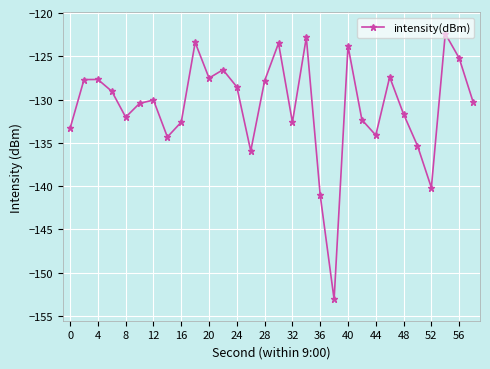

What is the average value?

-130.8